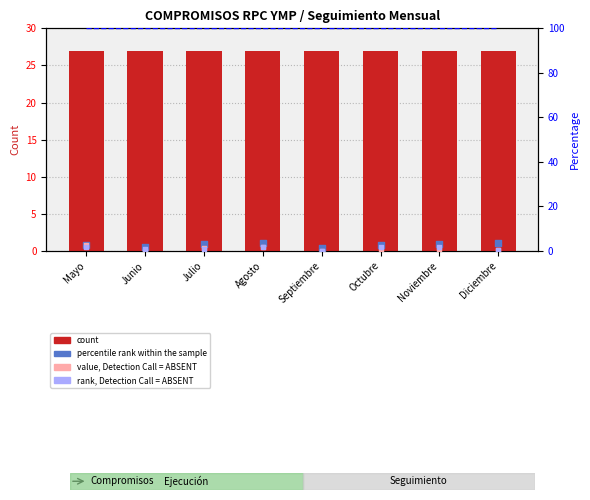

Which series reaches the maximum Y coordinate?

count